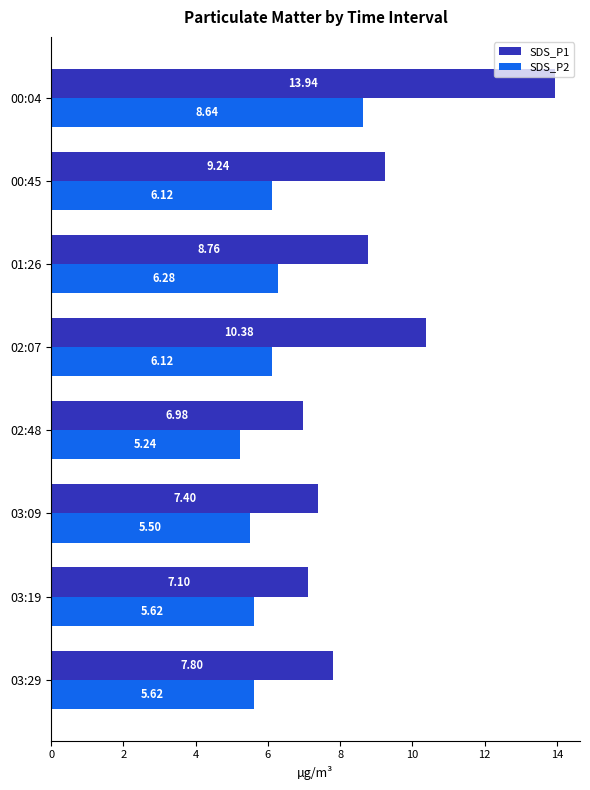

What is the sum of the SDS_P2 values at 03:19 and 03:09?

11.1